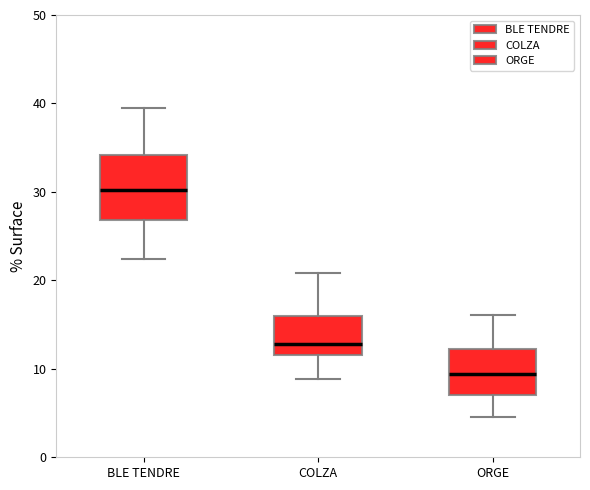

Where does the lower whisker of the box for ORGE end on the y-axis? The values are not printed on the chart, so give them approximately, as read against the axis.

5